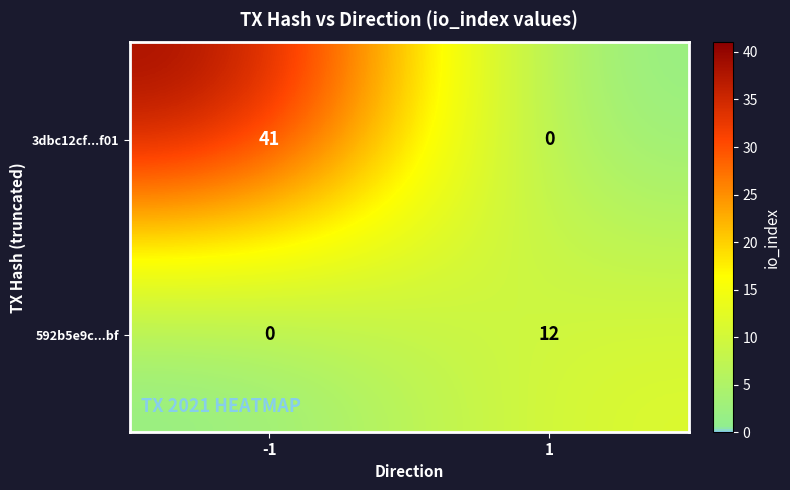

At which category is the sum across all series the highest?

-1